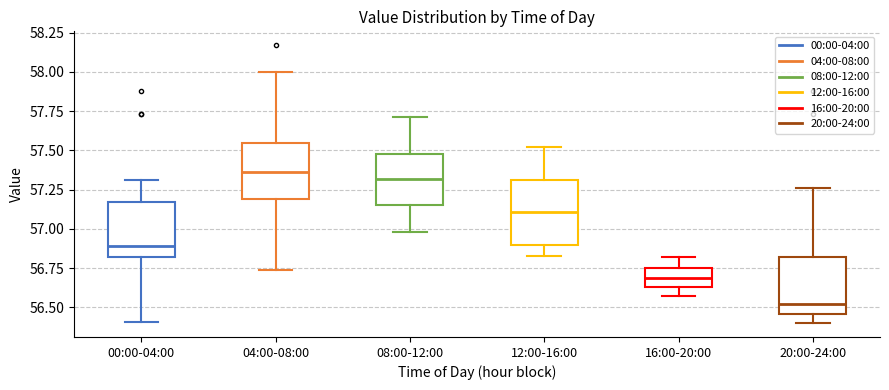

Where is the upper edge of the box for 16:00-20:00 on the y-axis? The values are not printed on the chart, so give them approximately, as read against the axis.

56.75